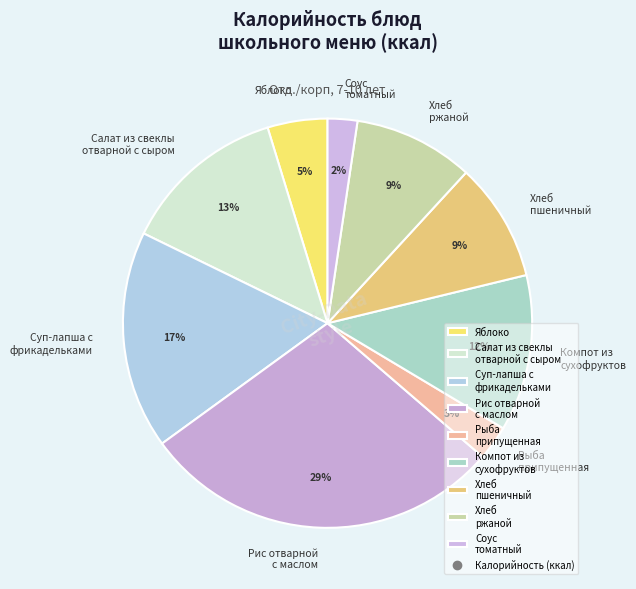

Is there any slice that represents more than half of the pie?

No